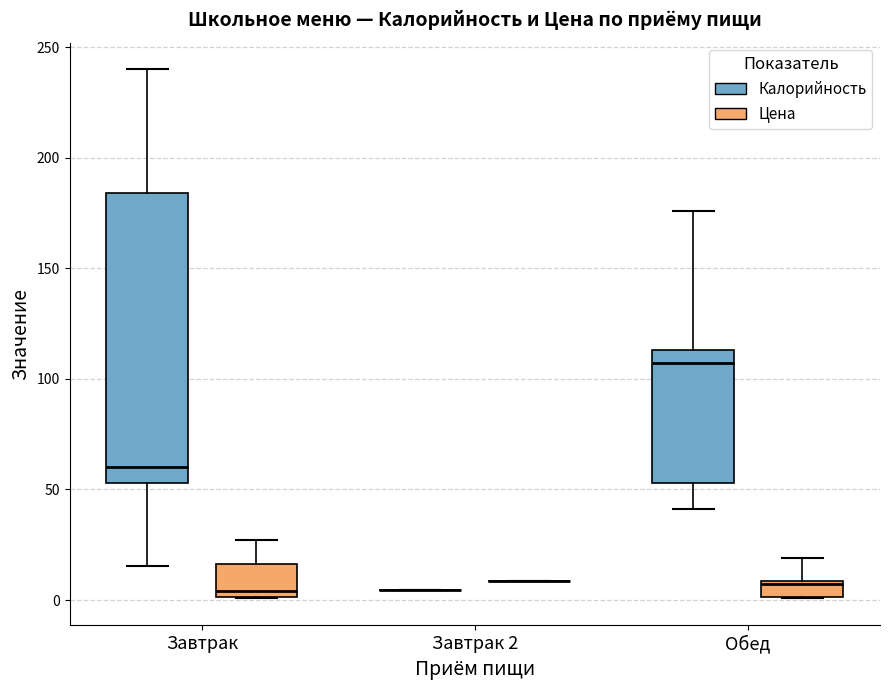

Which box is the tallest, from its lower edge to its upper edge?

Завтрак (Калорийность)